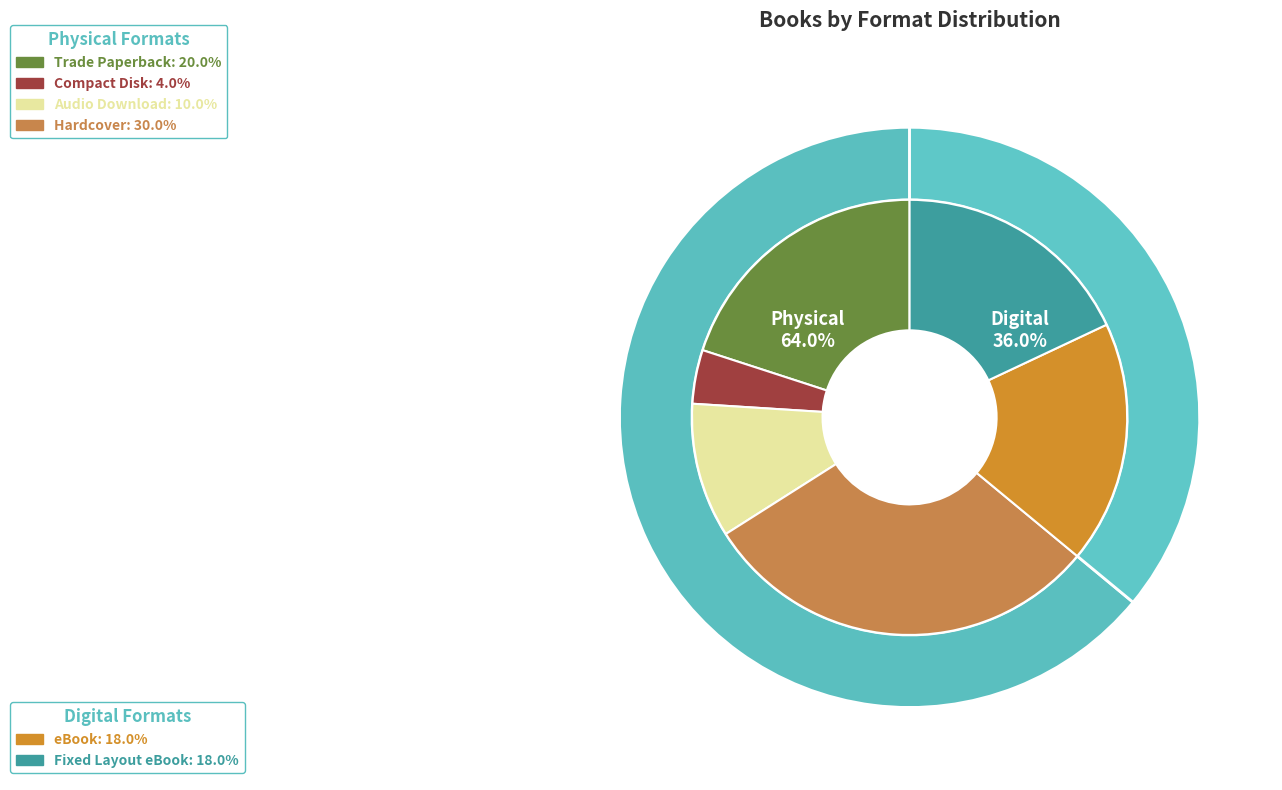

To the nearest percent, what is the combined percentage of Hardcover and Trade Paperback?

50%